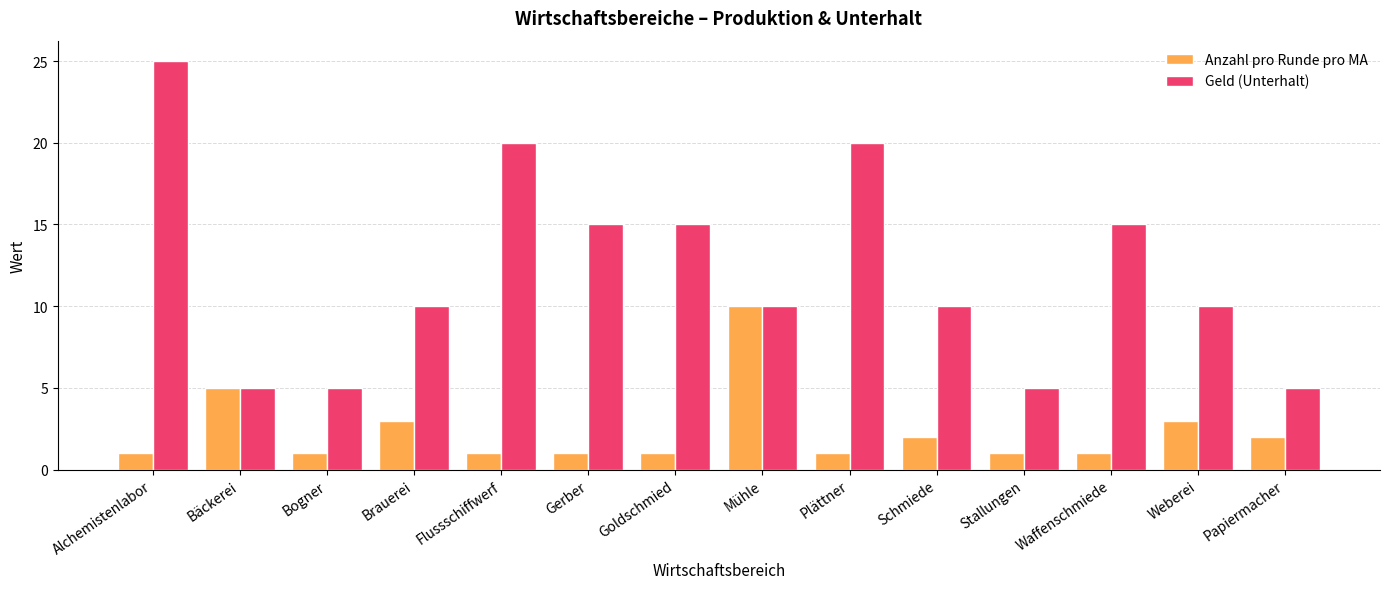

What is the difference between the maximum and minimum values in the Geld (Unterhalt) series?

20